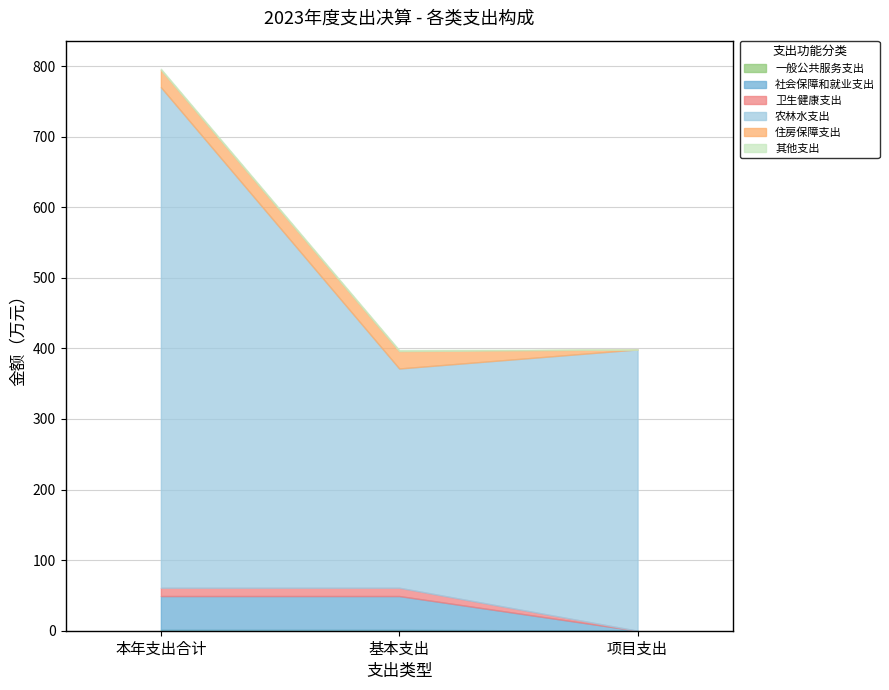

What is the label of the 3rd point from the left?

项目支出